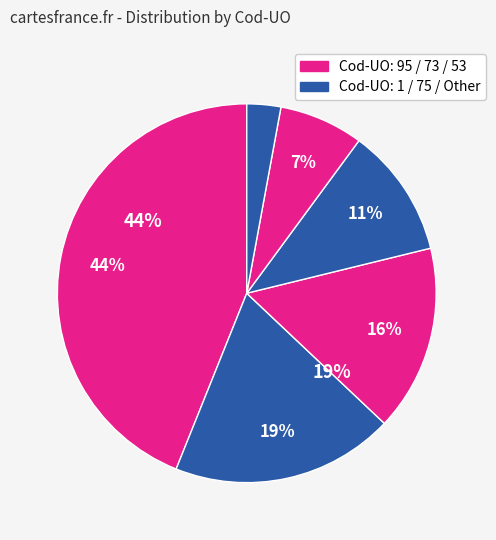

Which has a higher value, 95 or 53?

95